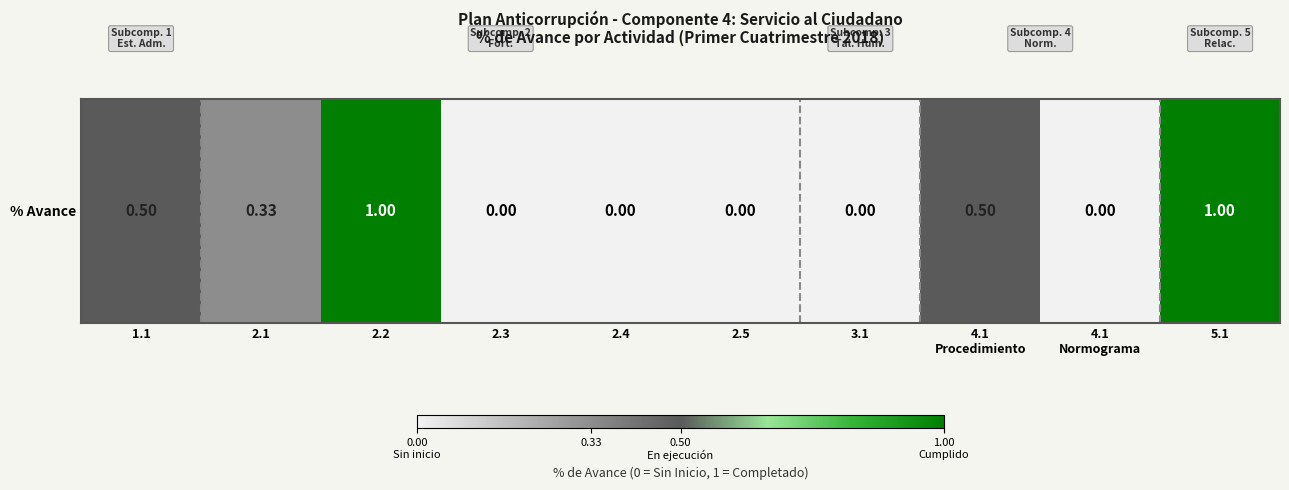

How many distinct data groups are displayed?

1